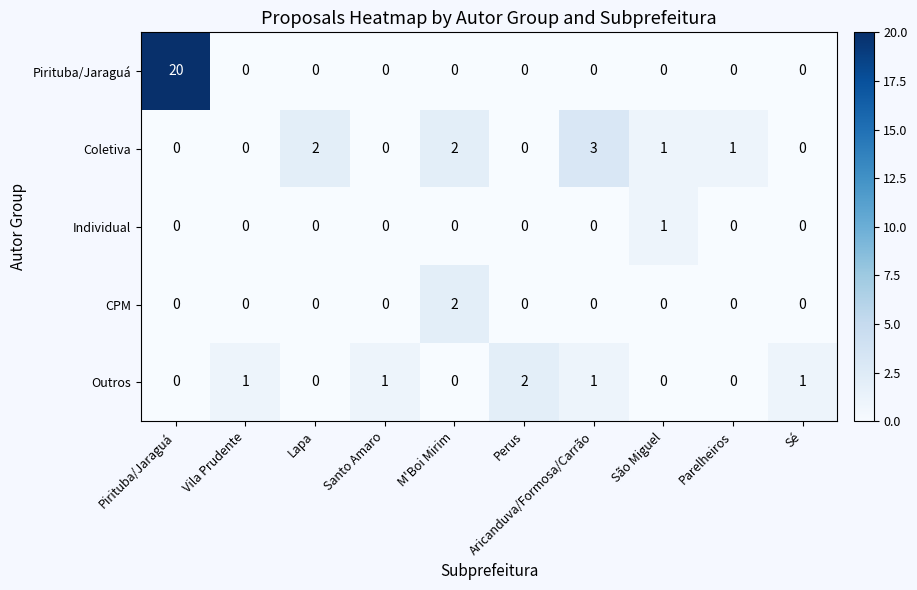

Is it true that Outros equals -1 at Pirituba/Jaraguá?

False